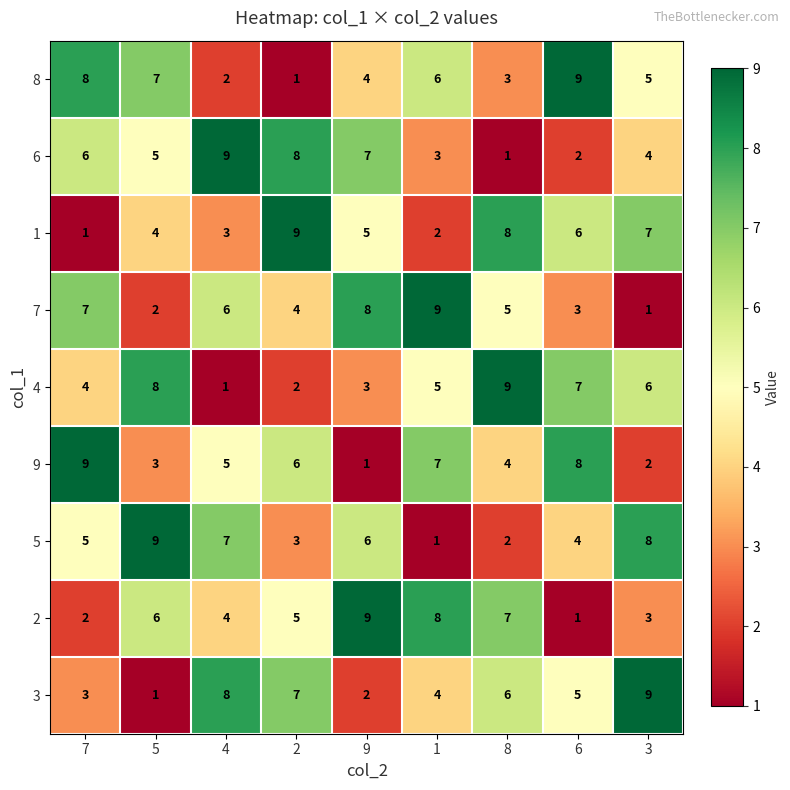

What is the average value of the 2 series?

5